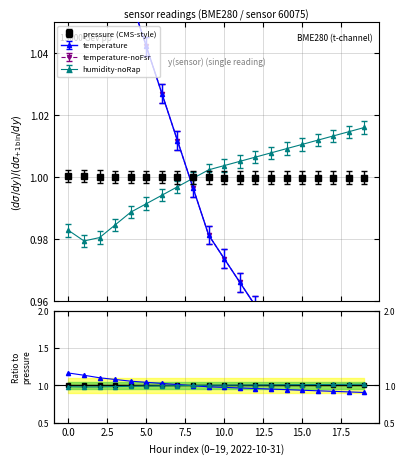

How many lines are shown in the chart?

3